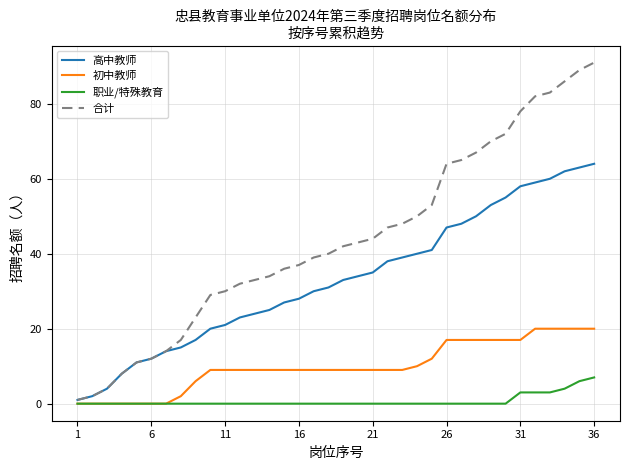

What is the maximum value shown in the chart?

91